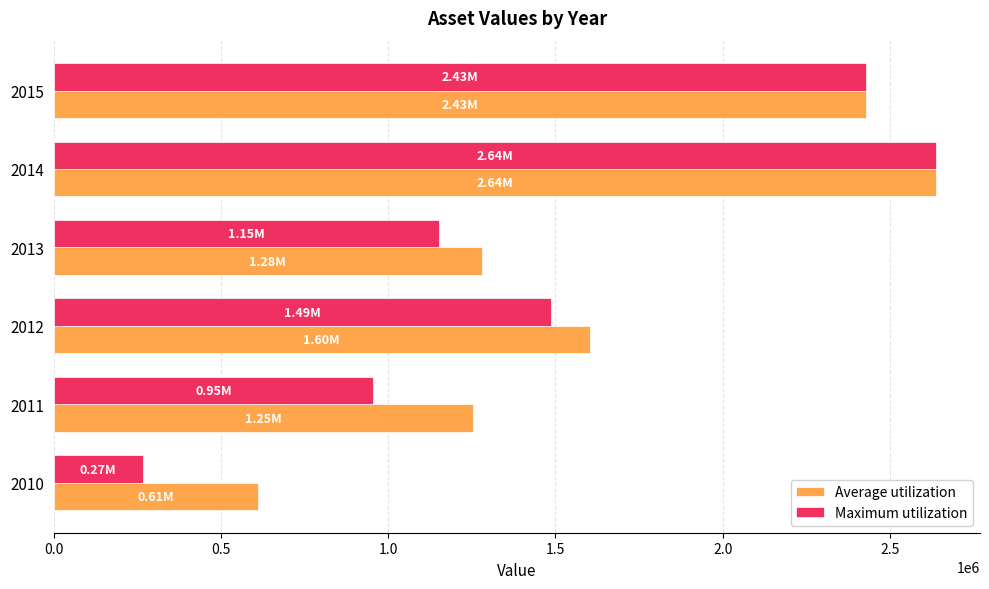

Which series has the largest total across all categories?

Average utilization